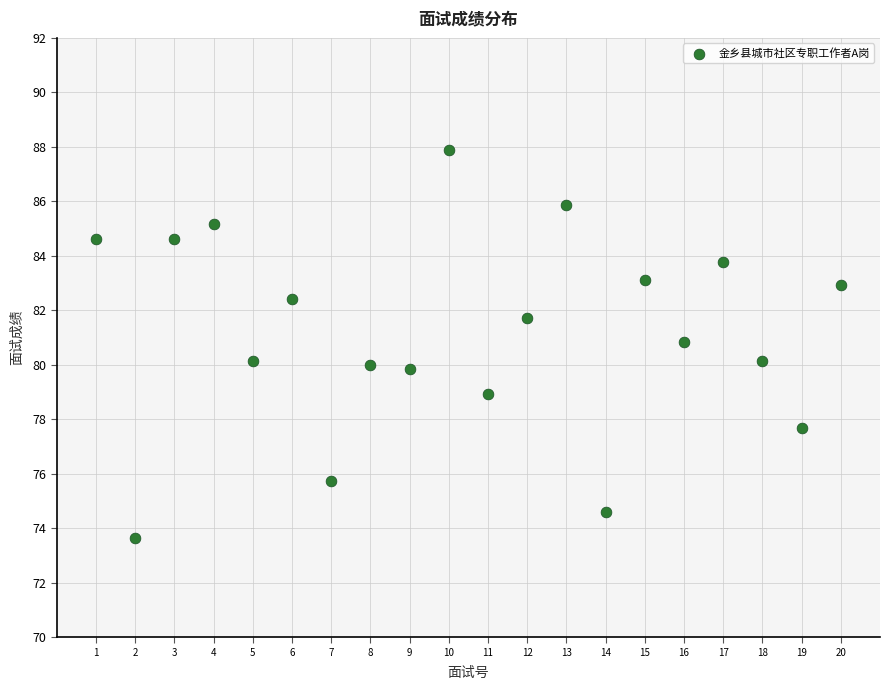

What is the range of X values (max minus min)?

19.0